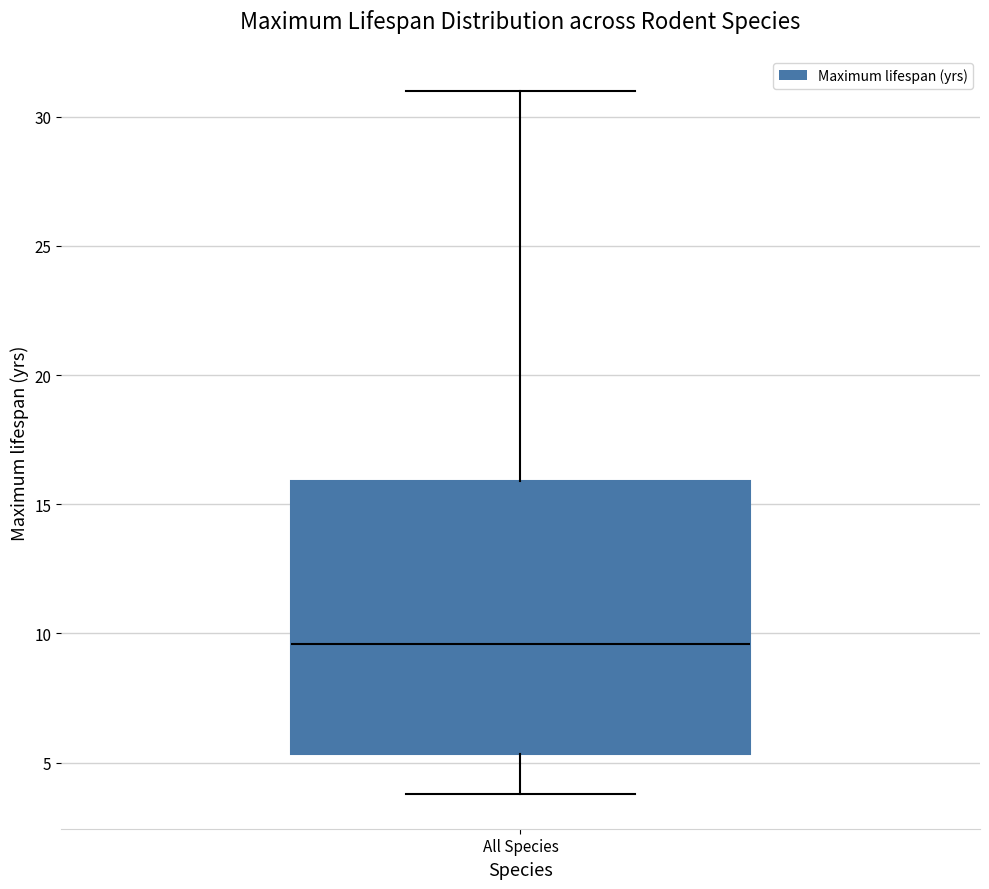

Transcribe this box plot: give where the median line is, the range the box spans, and where the two whiskers end, as read against the y-axis. The values are not printed on the chart, so give them approximately, as read against the axis.

median 9.5, box 5.5 to 16.0, whiskers 4.0 to 31.0